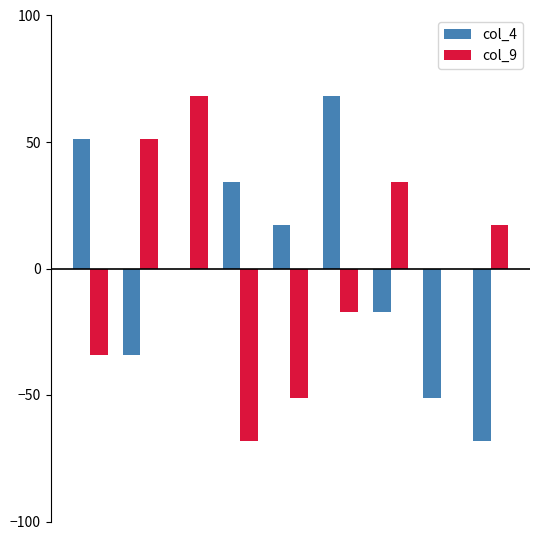

What is the greatest value displayed?

68